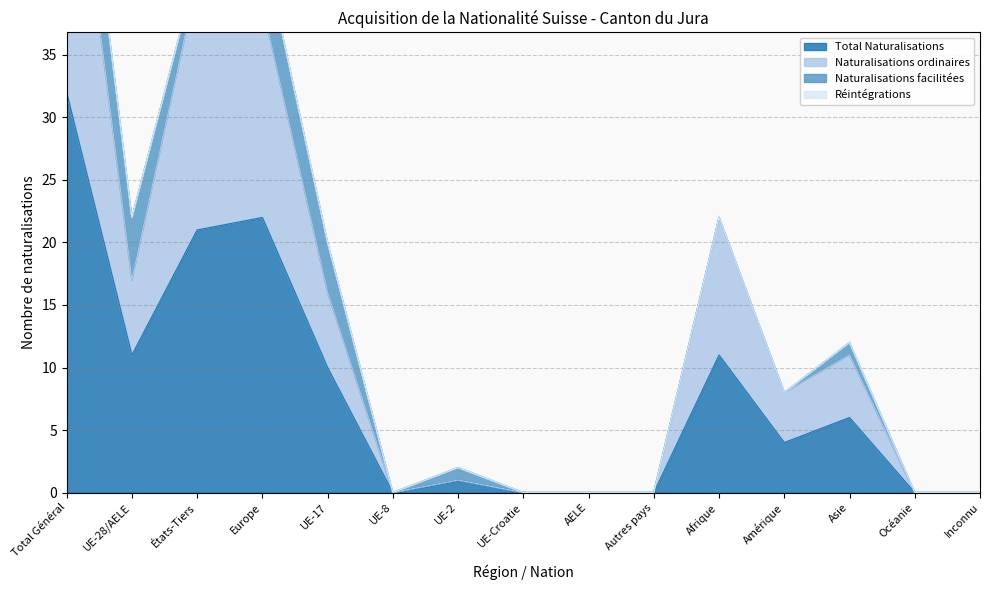

Which label corresponds to the largest value in the chart?

Total Général